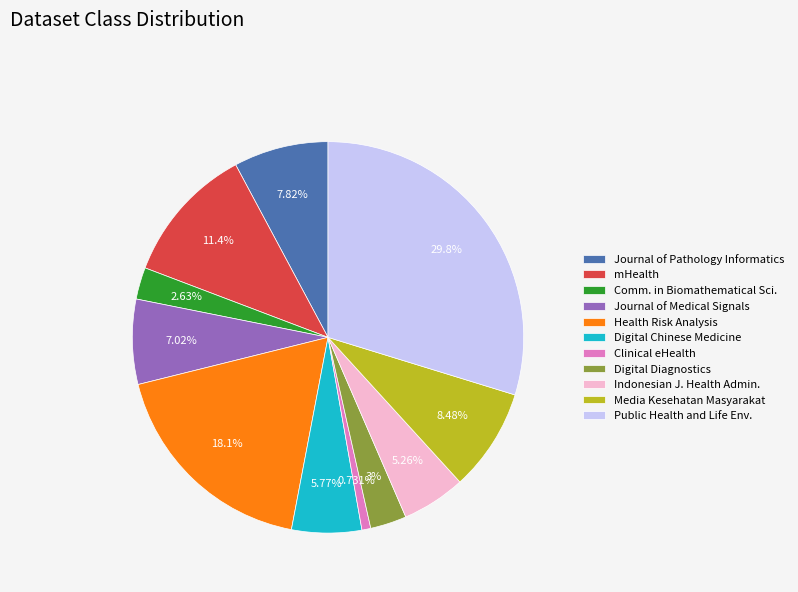

Do Comm. in Biomathematical Sci. and Clinical eHealth together represent more than half of the pie?

No